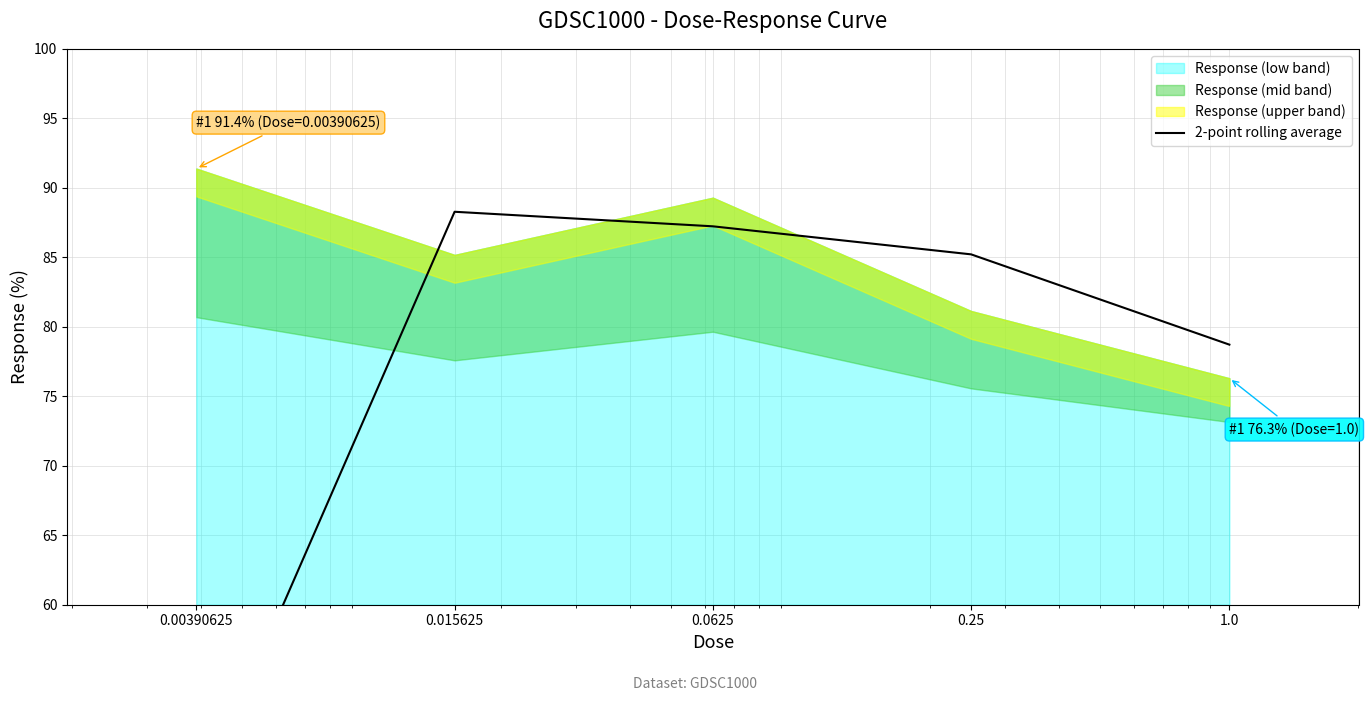

True or false: the data has more than 0 interior local peaks.

True